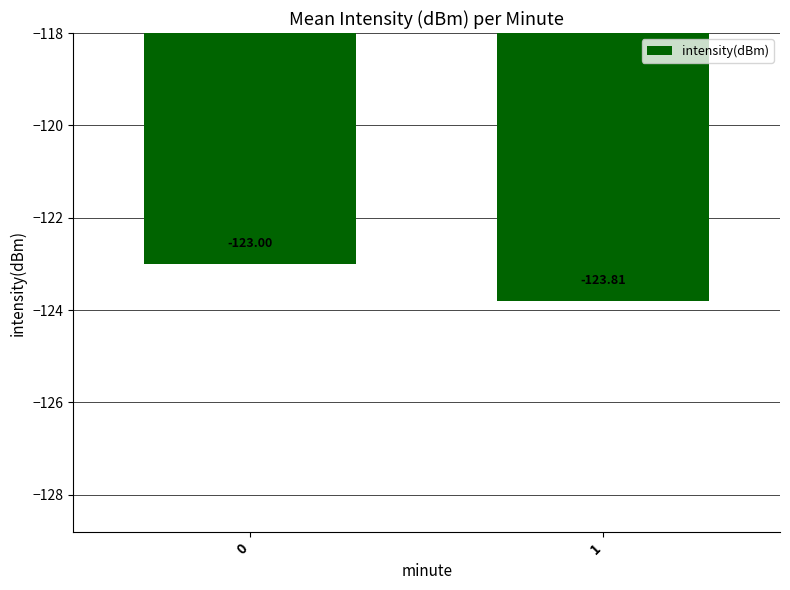

Is it true that the value at 0 is -123.0?

True